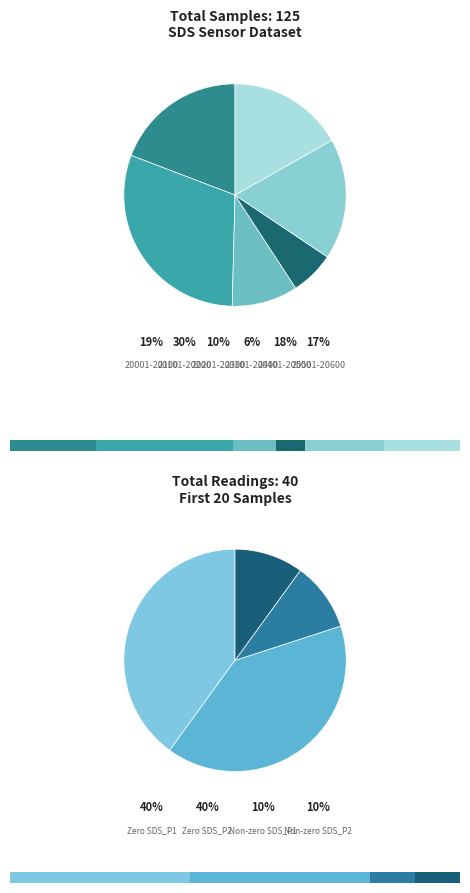

Is 2 the majority of the pie?

No